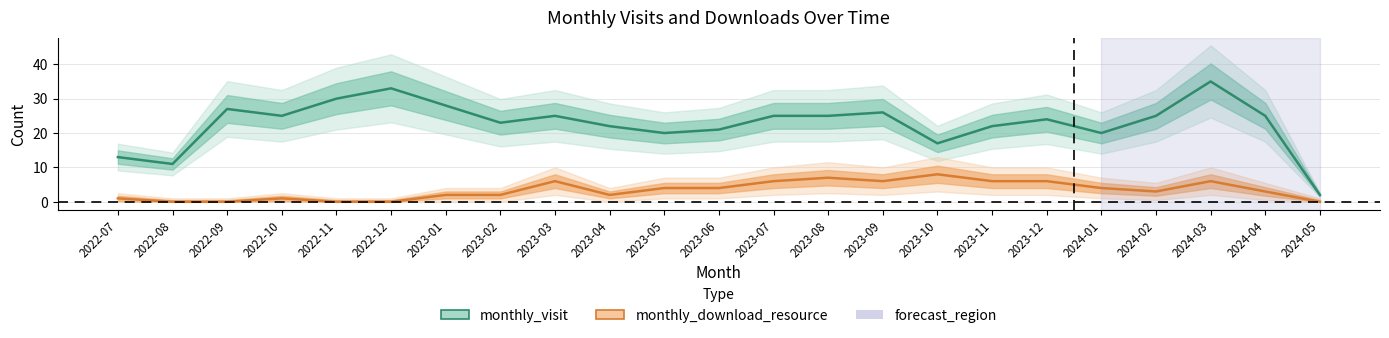

How many lines are shown in the chart?

2